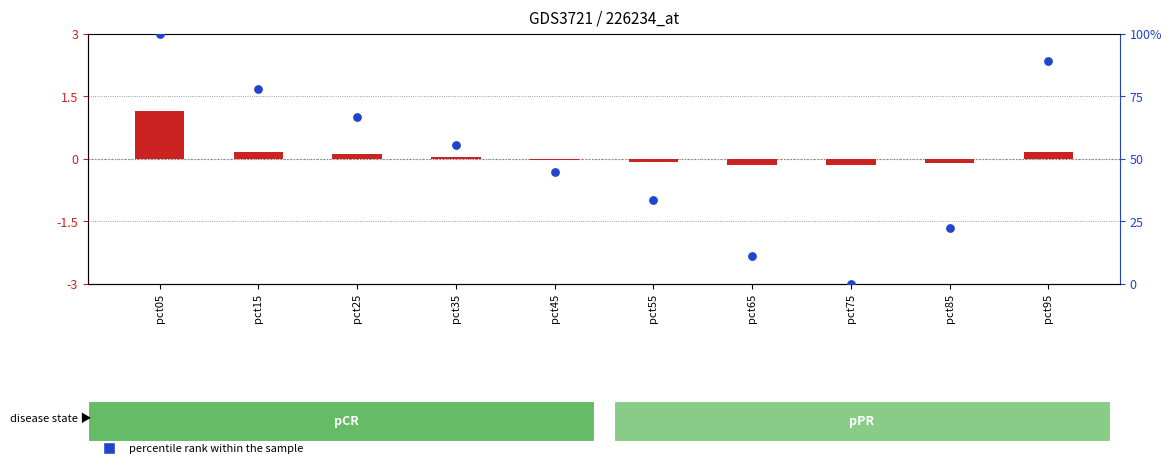

What is the change in value from pct15 to pct25?

-11.1